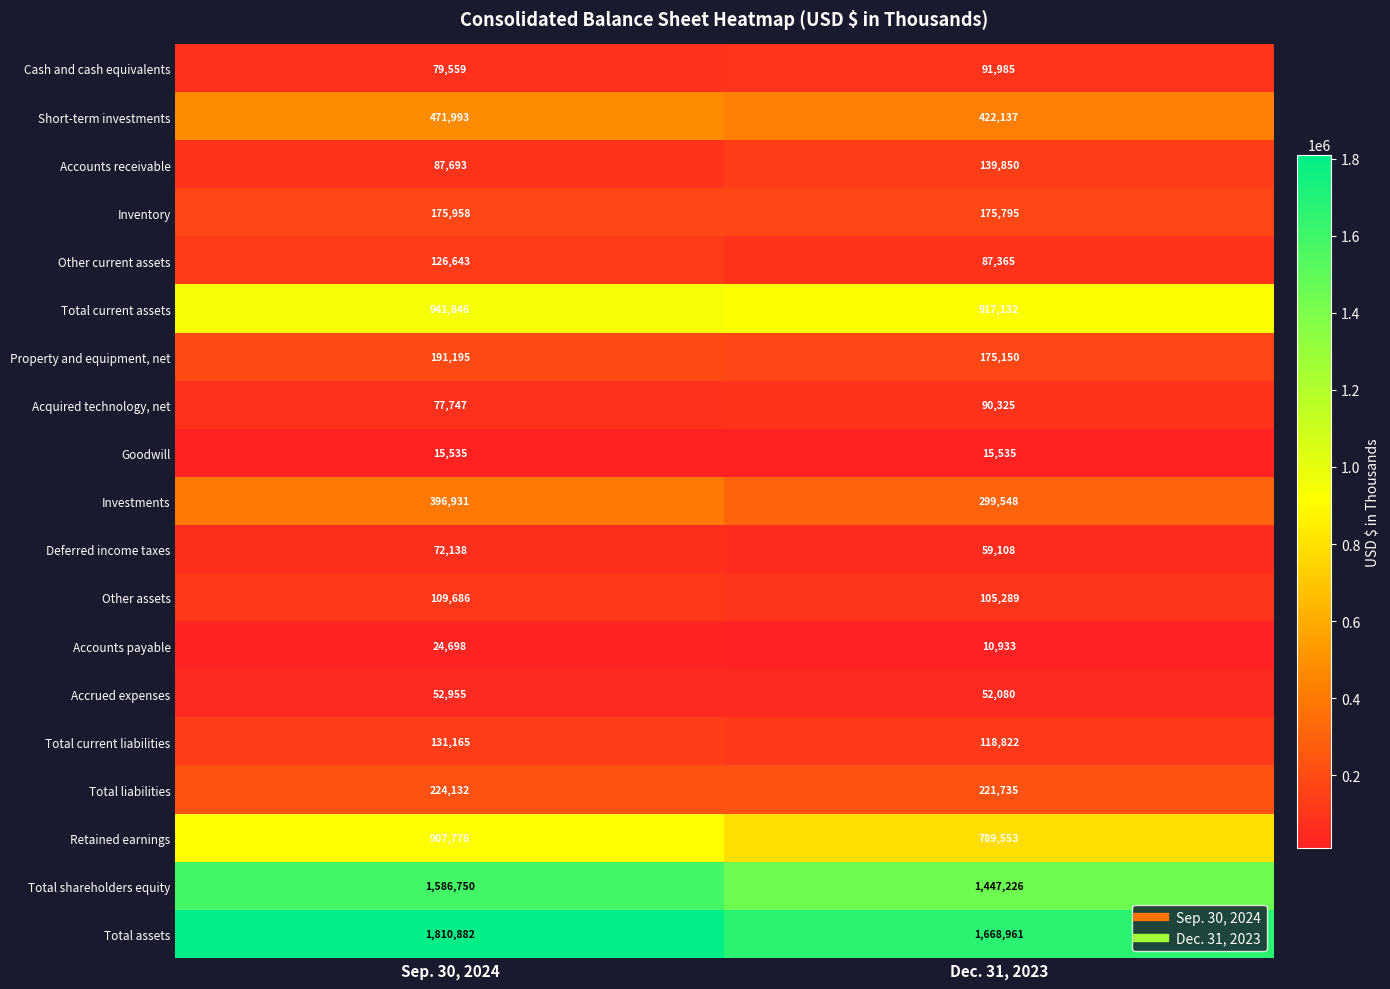

Which series has the largest range (max minus min)?

Total assets